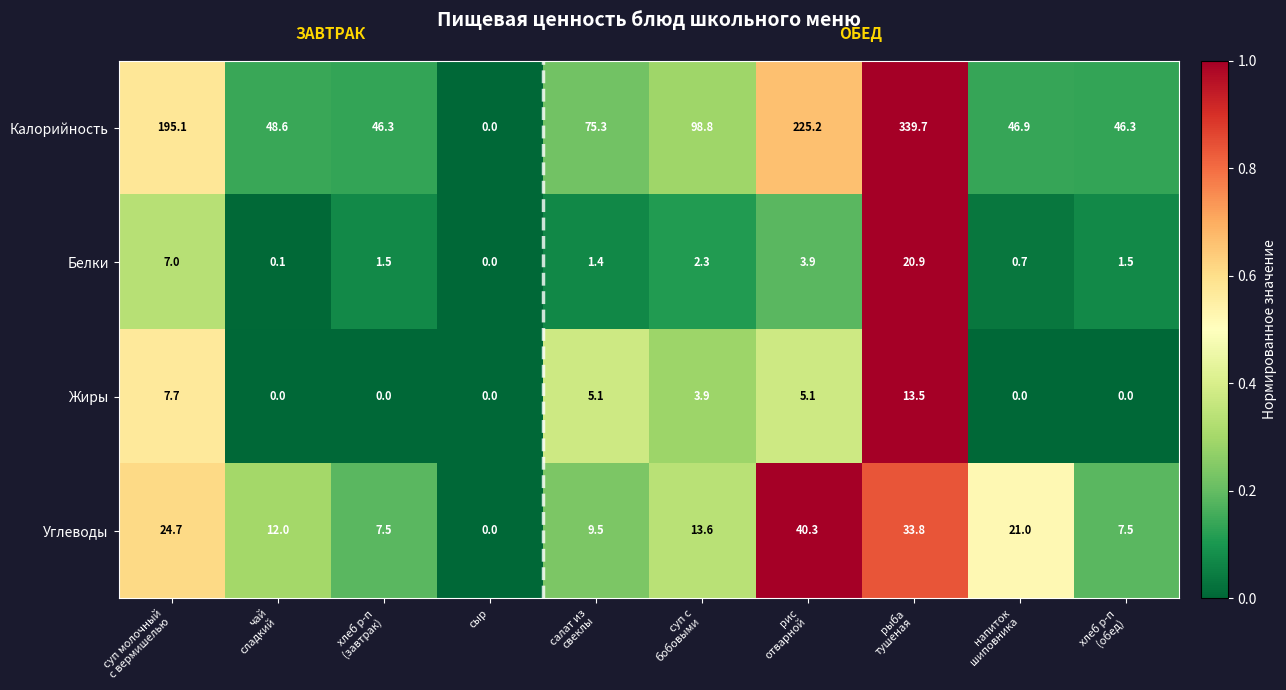

Which series has the largest total across all categories?

Калорийность